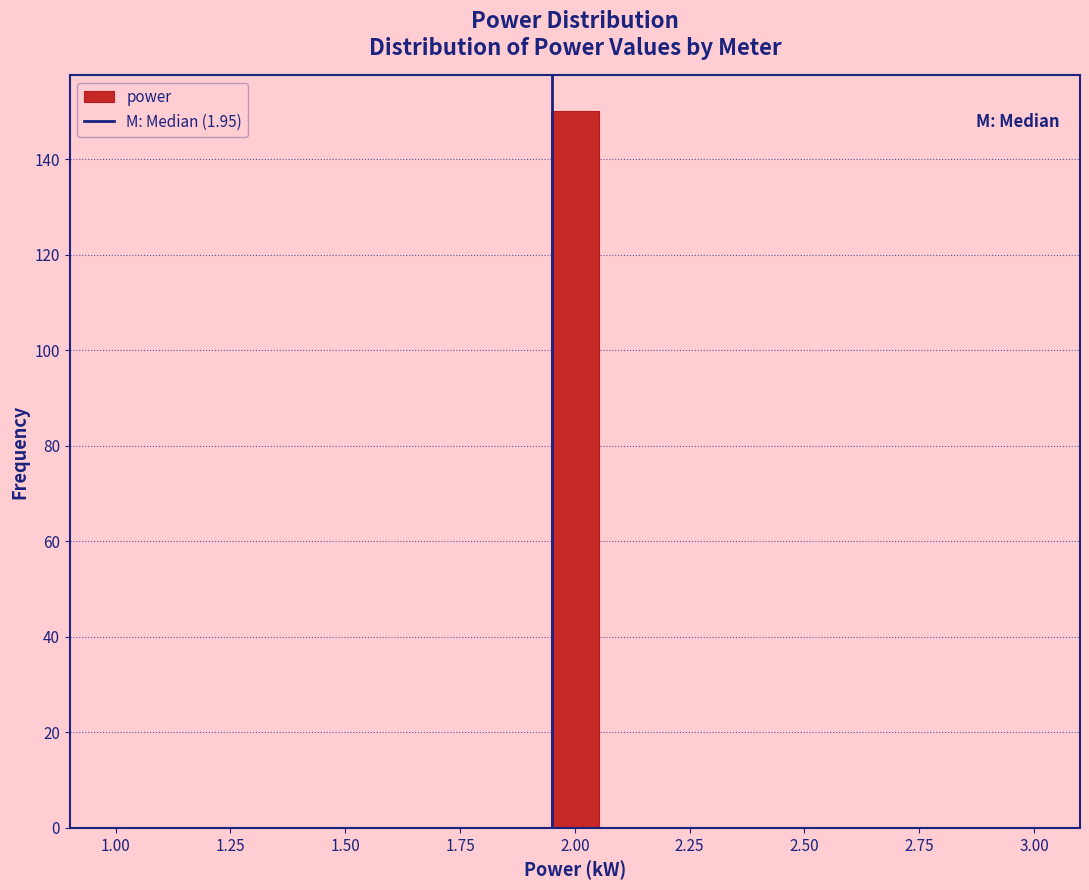

Around what value on the x-axis is the tallest bar? Give the approximate position of its centre, as read against the axis.

2.00